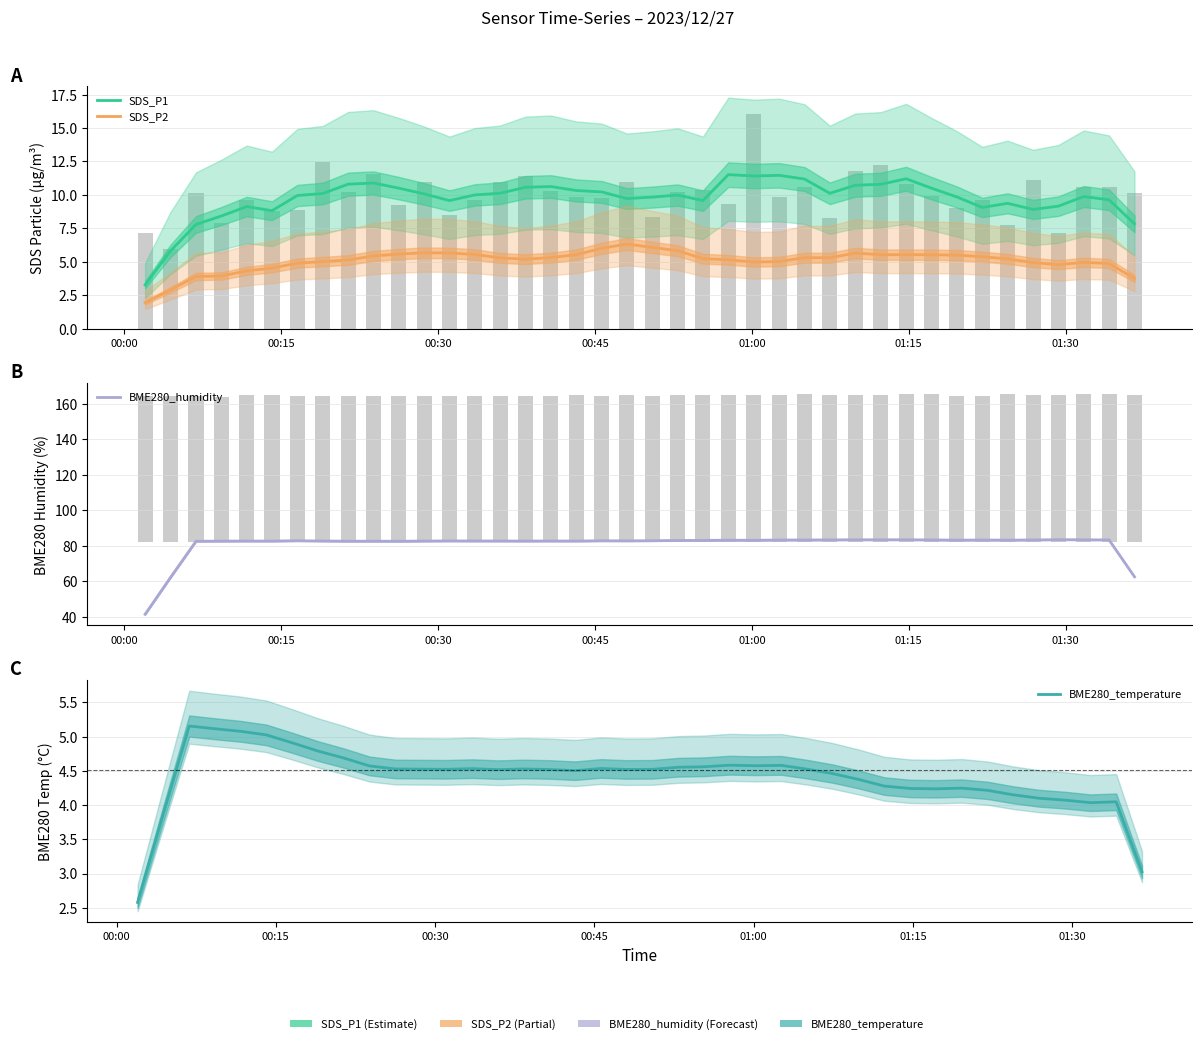

Reading left to right, what are all the values shown in this chart?

SDS_P1: 3.3	5.8	7.8	8.4	9.1	8.8	10.0	10.1	10.8	10.9	10.5	10.1	9.6	10.0	10.1	10.6	10.6	10.3	10.2	9.7	9.8	10.0	9.6	11.5	11.4	11.5	11.2	10.1	10.7	10.8	11.2	10.5	9.8	9.1	9.4	8.9	9.2	9.9	9.6	7.8
SDS_P2: 1.9	2.9	3.9	3.9	4.3	4.5	4.9	5.0	5.1	5.4	5.6	5.7	5.7	5.5	5.3	5.2	5.3	5.5	6.0	6.3	6.1	5.8	5.2	5.2	5.0	5.0	5.3	5.3	5.7	5.5	5.5	5.5	5.5	5.4	5.2	4.9	4.8	5.0	4.9	3.8
BME280_humidity: 41.4	62.0	82.6	82.6	82.7	82.7	82.8	82.7	82.6	82.6	82.6	82.7	82.8	82.7	82.7	82.7	82.7	82.7	82.8	82.8	82.9	83.0	83.0	83.2	83.1	83.3	83.3	83.3	83.4	83.4	83.4	83.3	83.2	83.2	83.2	83.3	83.5	83.4	83.3	62.5
BME280_temperature: 2.6	3.9	5.2	5.1	5.1	5.0	4.9	4.8	4.7	4.6	4.5	4.5	4.5	4.5	4.5	4.5	4.5	4.5	4.5	4.5	4.5	4.6	4.6	4.6	4.6	4.6	4.5	4.5	4.4	4.3	4.2	4.2	4.2	4.2	4.2	4.1	4.1	4.0	4.0	3.0